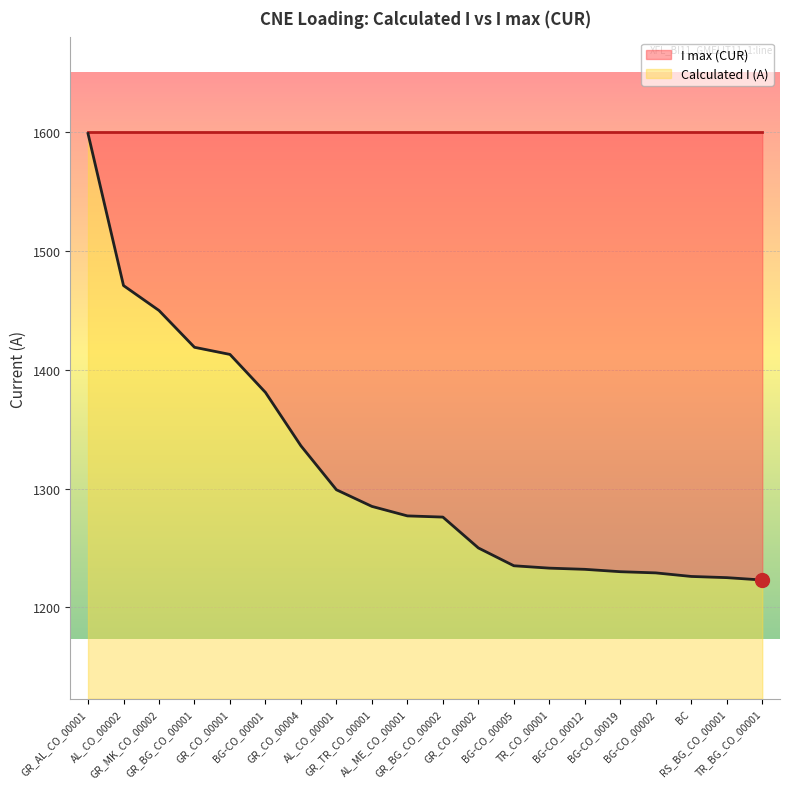

Rank the categories by value from highest to lowest.

GR_AL_CO_00001, AL_CO_00002, GR_MK_CO_00002, GR_BG_CO_00001, GR_CO_00001, BG-CO_00001, GR_CO_00004, AL_CO_00001, GR_TR_CO_00001, AL_ME_CO_00001, GR_BG_CO_00002, GR_CO_00002, BG-CO_00005, TR_CO_00001, BG-CO_00012, BG-CO_00019, BG-CO_00002, BC, RS_BG_CO_00001, TR_BG_CO_00001